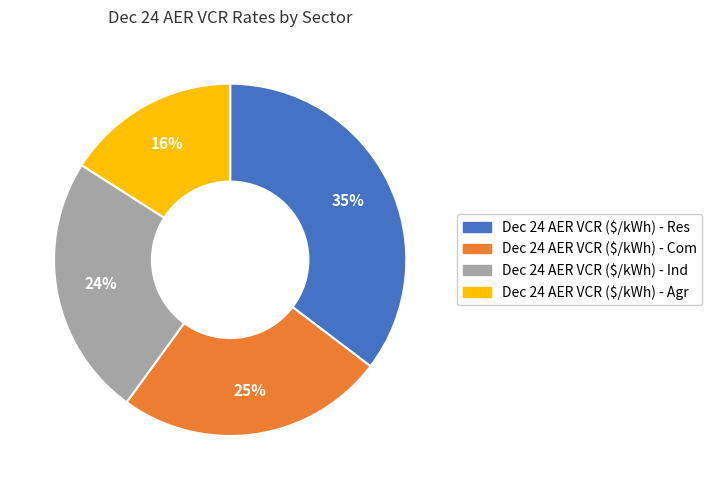

Which slice is the largest?

Dec 24 AER VCR ($/kWh) - Res